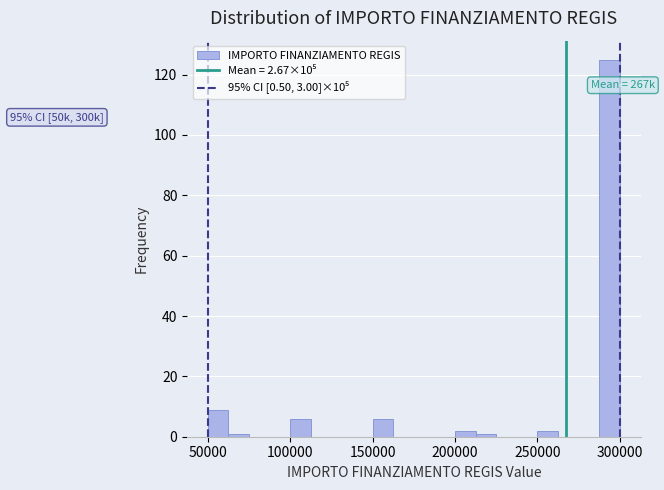

Around what value on the x-axis is the tallest bar? Give the approximate position of its centre, as read against the axis.

295000